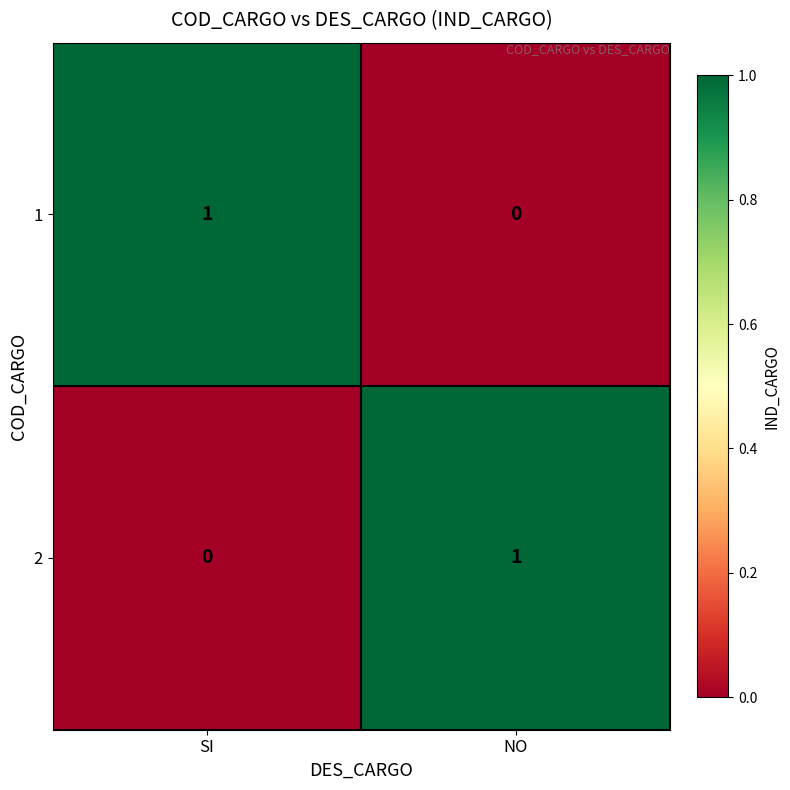

True or false: 2 has a value of 0 at SI.

True